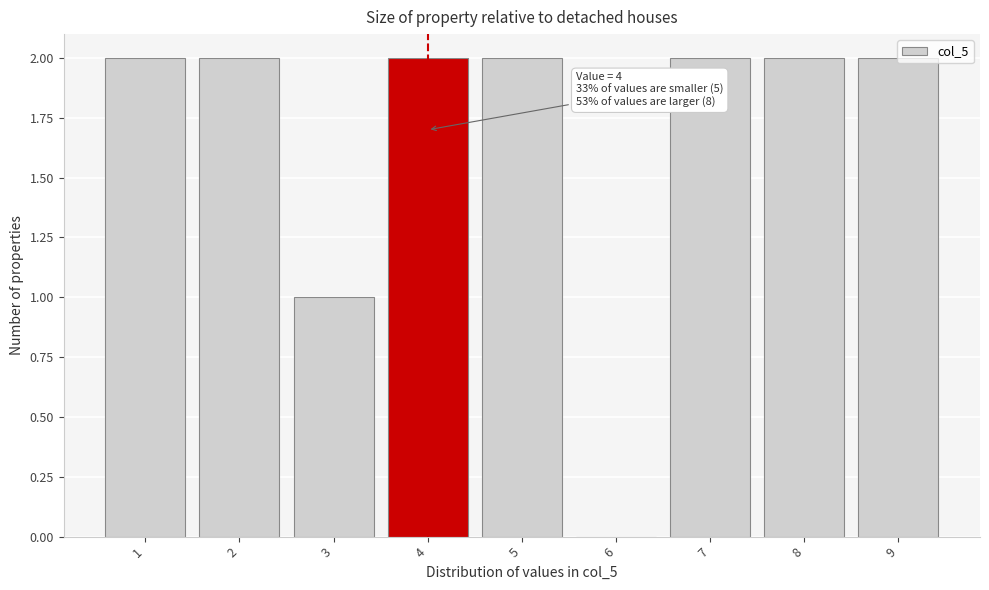

What is the sum of the values at 4 and 8?

4